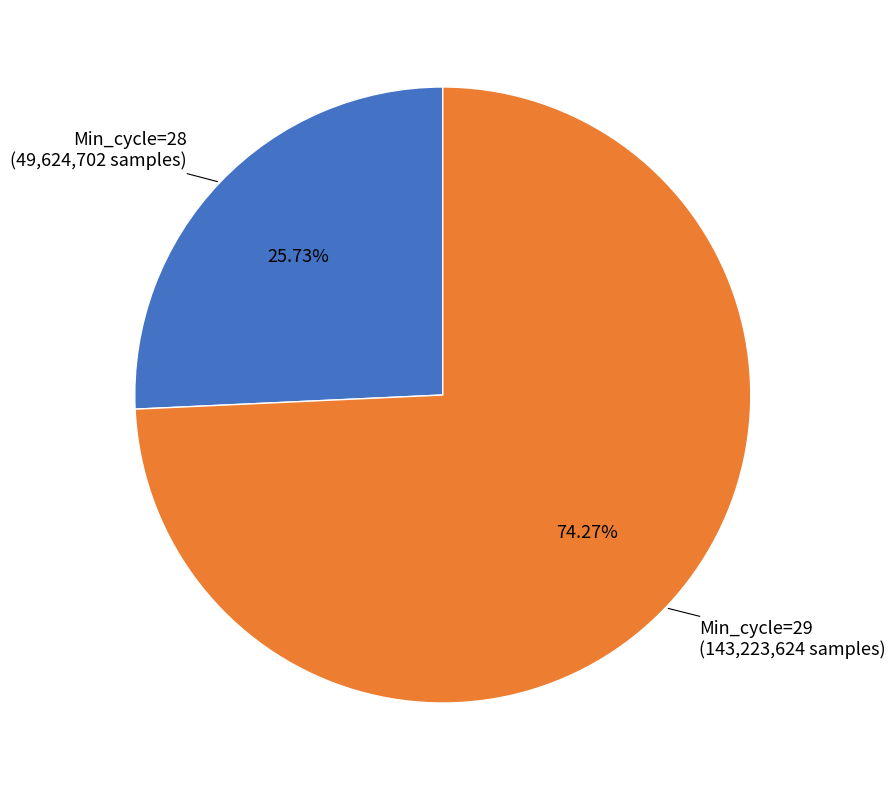

How many segments does this pie chart have?

2